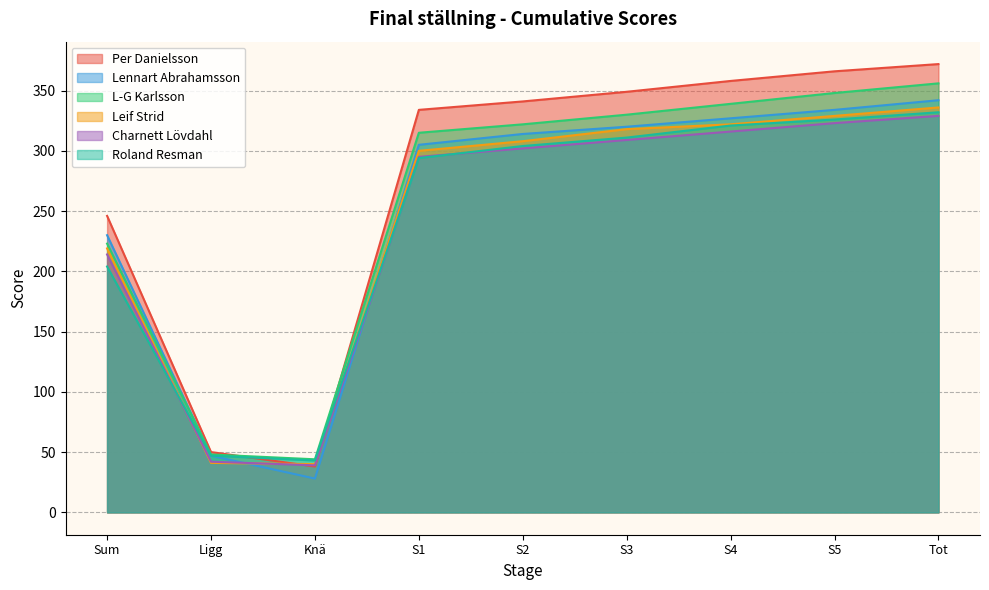

Where do Leif Strid and Per Danielsson first cross each other?

Ligg and Knä